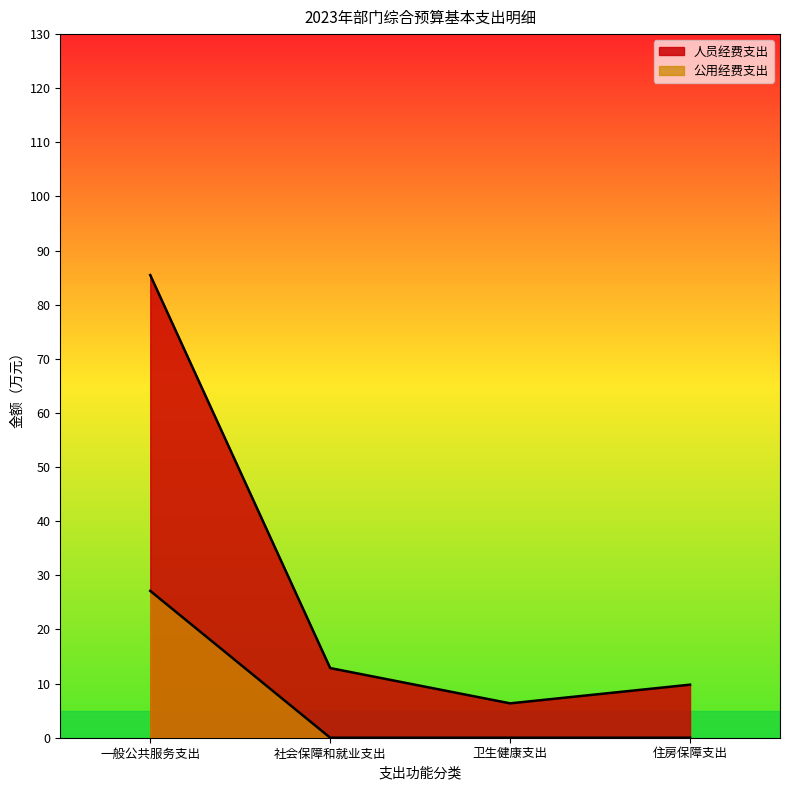

Reading left to right, transcribe all the data shown in this chart.

人员经费支出: 一般公共服务支出=85.5	社会保障和就业支出=12.9	卫生健康支出=6.3	住房保障支出=9.8
公用经费支出: 一般公共服务支出=27.1	社会保障和就业支出=0.0	卫生健康支出=0.0	住房保障支出=0.0